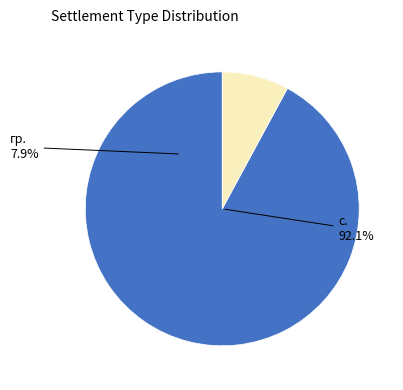

Is the sum of с. and гр. greater than half?

Yes